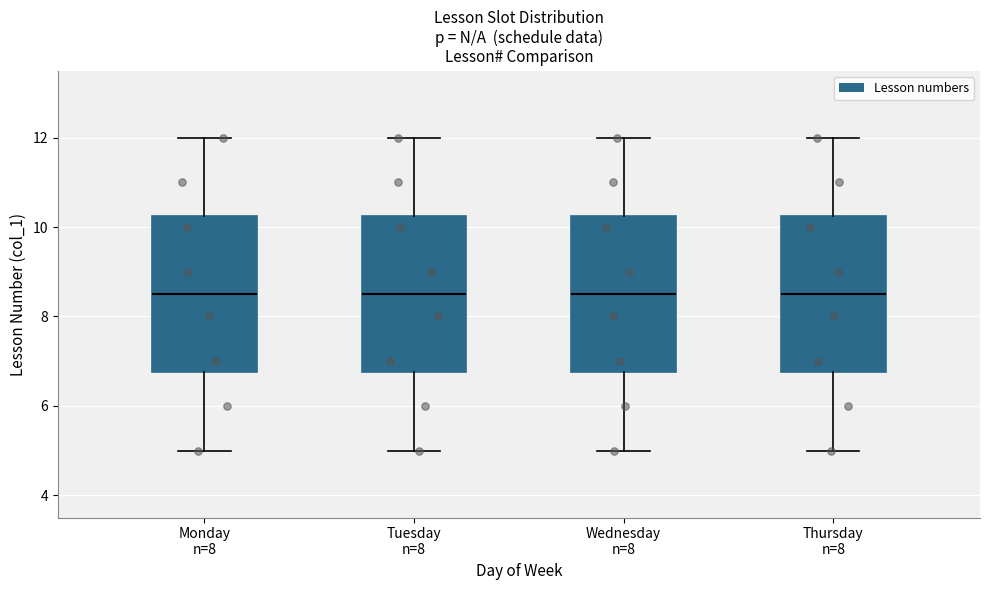

Reading left to right, read every box against the y-axis: the position of its median line, the range the box covers, and the ends of its whiskers. The values are not printed on the chart, so give them approximately, as read against the axis.

Monday n=8: median 8.6, box 6.8 to 10.2, whiskers 5.0 to 12.0
Tuesday n=8: median 8.6, box 6.8 to 10.2, whiskers 5.0 to 12.0
Wednesday n=8: median 8.6, box 6.8 to 10.2, whiskers 5.0 to 12.0
Thursday n=8: median 8.6, box 6.8 to 10.2, whiskers 5.0 to 12.0